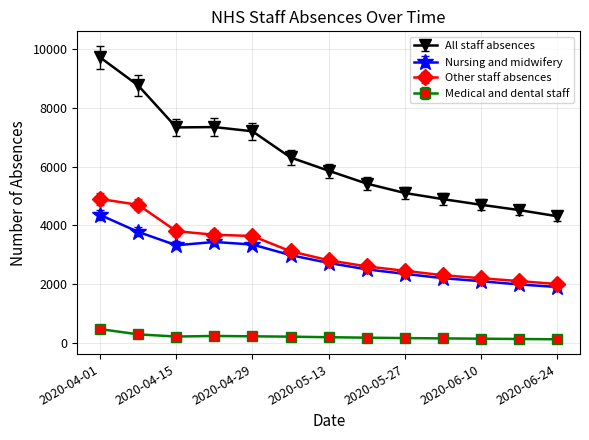

How many series are shown in this chart?

4